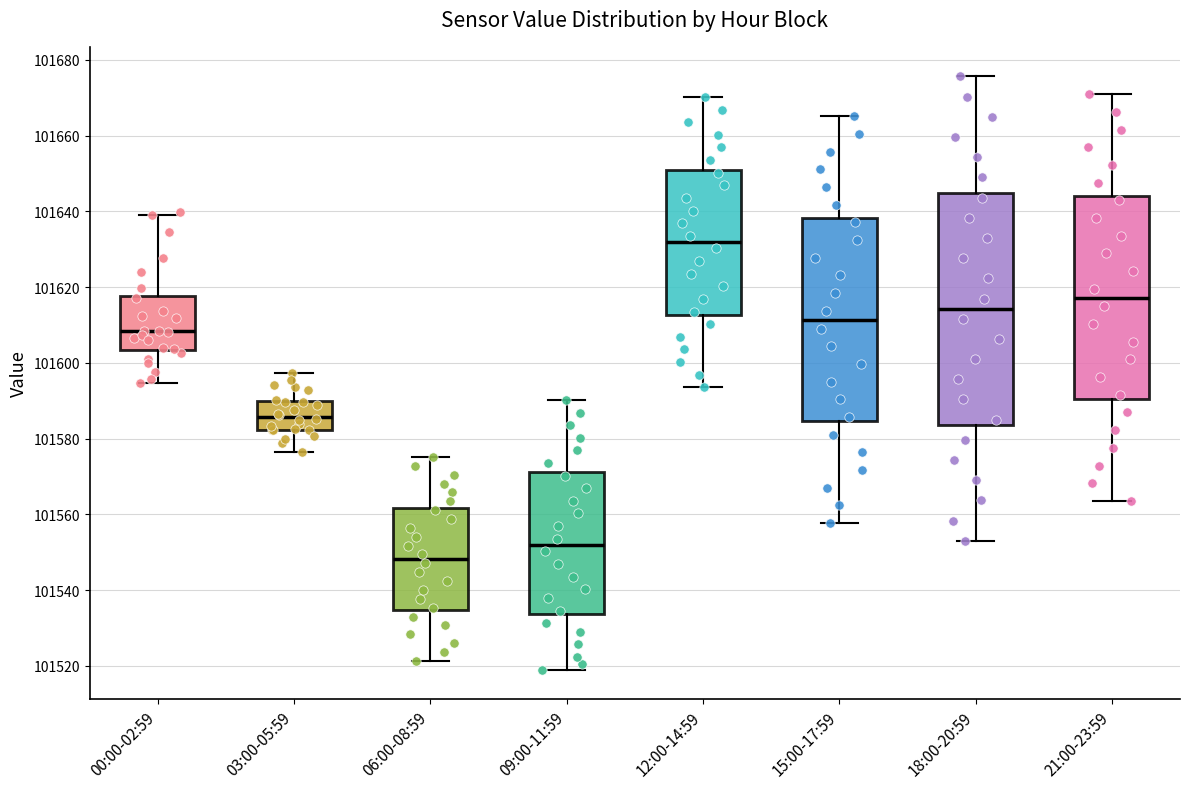

Reading left to right, transcribe this box plot: for each box, give where its median line is, the range the box spans, and where its two whiskers end, as read against the y-axis. The values are not printed on the chart, so give them approximately, as read against the axis.

00:00-02:59: median 101608, box 101604 to 101618, whiskers 101594 to 101640
03:00-05:59: median 101586, box 101582 to 101590, whiskers 101576 to 101598
06:00-08:59: median 101548, box 101534 to 101562, whiskers 101522 to 101576
09:00-11:59: median 101552, box 101534 to 101572, whiskers 101520 to 101590
12:00-14:59: median 101632, box 101612 to 101652, whiskers 101594 to 101670
15:00-17:59: median 101612, box 101584 to 101638, whiskers 101558 to 101666
18:00-20:59: median 101614, box 101584 to 101644, whiskers 101554 to 101676
21:00-23:59: median 101618, box 101590 to 101644, whiskers 101564 to 101670